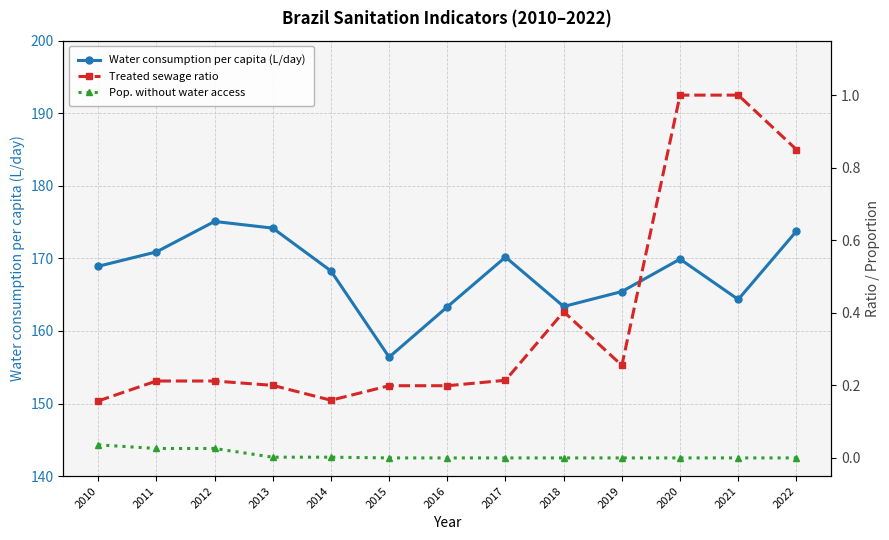

The value of Treated sewage ratio at 2022 is 0.8. True or false?

True